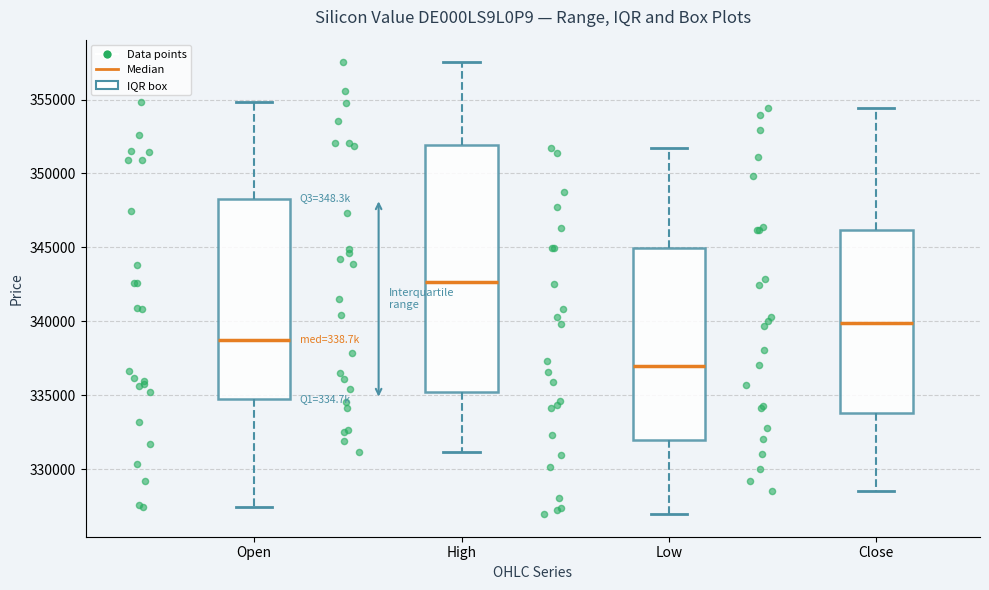

Which box is the tallest, from its lower edge to its upper edge?

High